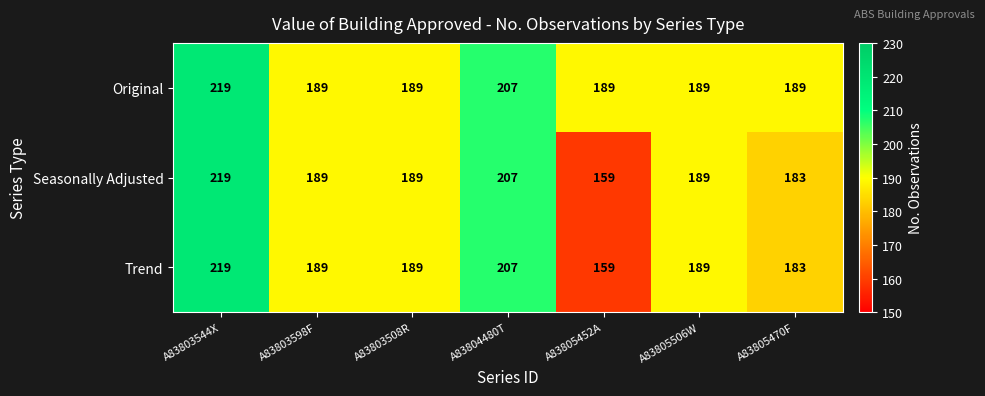

Reading left to right, extract all data points from this chart.

Original: A83803544X=219	A83803598F=189	A83803508R=189	A83804480T=207	A83805452A=189	A83805506W=189	A83805470F=189
Seasonally Adjusted: A83803544X=219	A83803598F=189	A83803508R=189	A83804480T=207	A83805452A=159	A83805506W=189	A83805470F=183
Trend: A83803544X=219	A83803598F=189	A83803508R=189	A83804480T=207	A83805452A=159	A83805506W=189	A83805470F=183